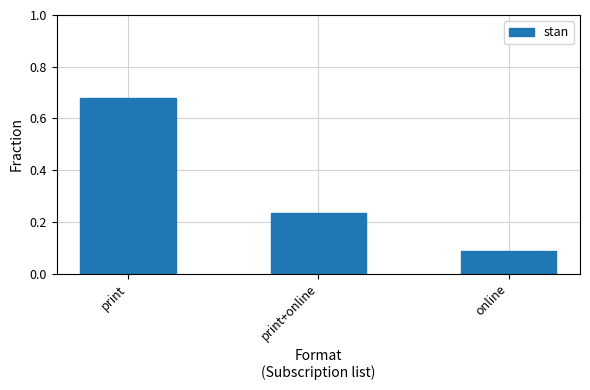

Where is the data nearest to the value 0?

online